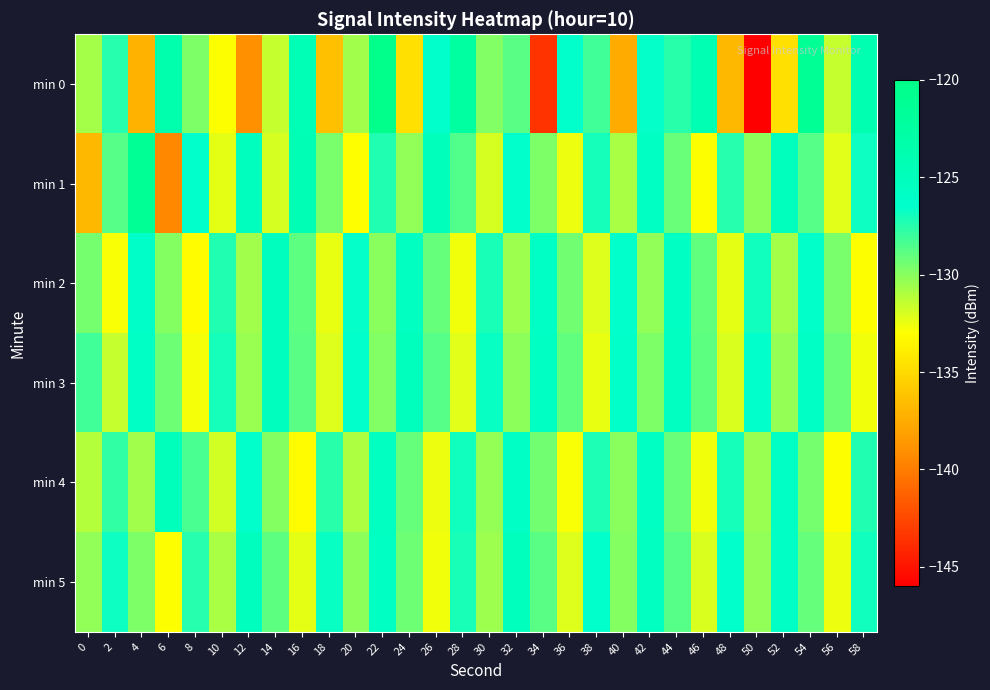

Reading right to left, extract all data points from this chart.

min 0: 58=-124.0	56=-131.6	54=-121.3	52=-134.7	50=-146.0	48=-136.8	46=-124.1	44=-127.6	42=-126.7	40=-137.6	38=-128.2	36=-126.3	34=-143.6	32=-128.8	30=-129.8	28=-122.4	26=-126.5	24=-134.7	22=-120.3	20=-130.6	18=-136.4	16=-124.5	14=-131.5	12=-139.0	10=-133.0	8=-129.7	6=-123.6	4=-137.1	2=-127.5	0=-130.7
min 1: 58=-126.9	56=-132.2	54=-128.7	52=-125.0	50=-130.1	48=-127.5	46=-132.9	44=-129.2	42=-125.6	40=-130.8	38=-127.1	36=-132.5	34=-129.7	32=-126.3	30=-131.9	28=-128.6	26=-124.8	24=-130.2	22=-127.4	20=-133.1	18=-129.6	16=-124.4	14=-131.9	12=-125.3	10=-132.3	8=-126.5	6=-139.5	4=-121.4	2=-128.7	0=-136.8
min 2: 58=-132.9	56=-129.6	54=-126.2	52=-130.7	50=-127.0	48=-132.3	46=-129.0	44=-125.7	42=-130.2	40=-126.5	38=-132.1	36=-129.4	34=-125.9	32=-130.5	30=-127.2	28=-132.6	26=-129.1	24=-125.5	22=-130.0	20=-126.7	18=-132.4	16=-128.9	14=-125.3	12=-130.6	10=-127.4	8=-133.2	6=-129.9	4=-126.1	2=-132.8	0=-129.5
min 3: 58=-132.6	56=-129.2	54=-125.9	52=-130.3	50=-126.6	48=-132.0	46=-128.9	44=-125.4	42=-129.7	40=-126.2	38=-132.4	36=-129.0	34=-125.6	32=-130.1	30=-126.8	28=-132.2	26=-128.7	24=-125.1	22=-129.8	20=-126.4	18=-132.1	16=-128.8	14=-125.2	12=-130.4	10=-127.1	8=-132.7	6=-129.3	4=-125.8	2=-131.5	0=-128.2
min 4: 58=-127.4	56=-132.9	54=-129.5	52=-125.9	50=-130.4	48=-127.1	46=-132.6	44=-129.2	42=-125.6	40=-130.0	38=-127.3	36=-132.8	34=-129.4	32=-125.8	30=-130.3	28=-127.0	26=-132.5	24=-129.1	22=-125.5	20=-130.9	18=-127.6	16=-133.2	14=-129.9	12=-126.3	10=-131.8	8=-128.4	6=-124.9	4=-130.6	2=-127.8	0=-131.1
min 5: 58=-127.0	56=-132.5	54=-129.1	52=-125.8	50=-130.2	48=-126.5	46=-132.0	44=-128.7	42=-125.4	40=-129.9	38=-126.6	36=-132.1	34=-128.8	32=-125.0	30=-130.5	28=-127.2	26=-132.6	24=-129.3	22=-125.7	20=-130.1	18=-126.8	16=-132.3	14=-128.9	12=-125.3	10=-130.8	8=-127.5	6=-133.0	4=-129.7	2=-126.9	0=-130.2